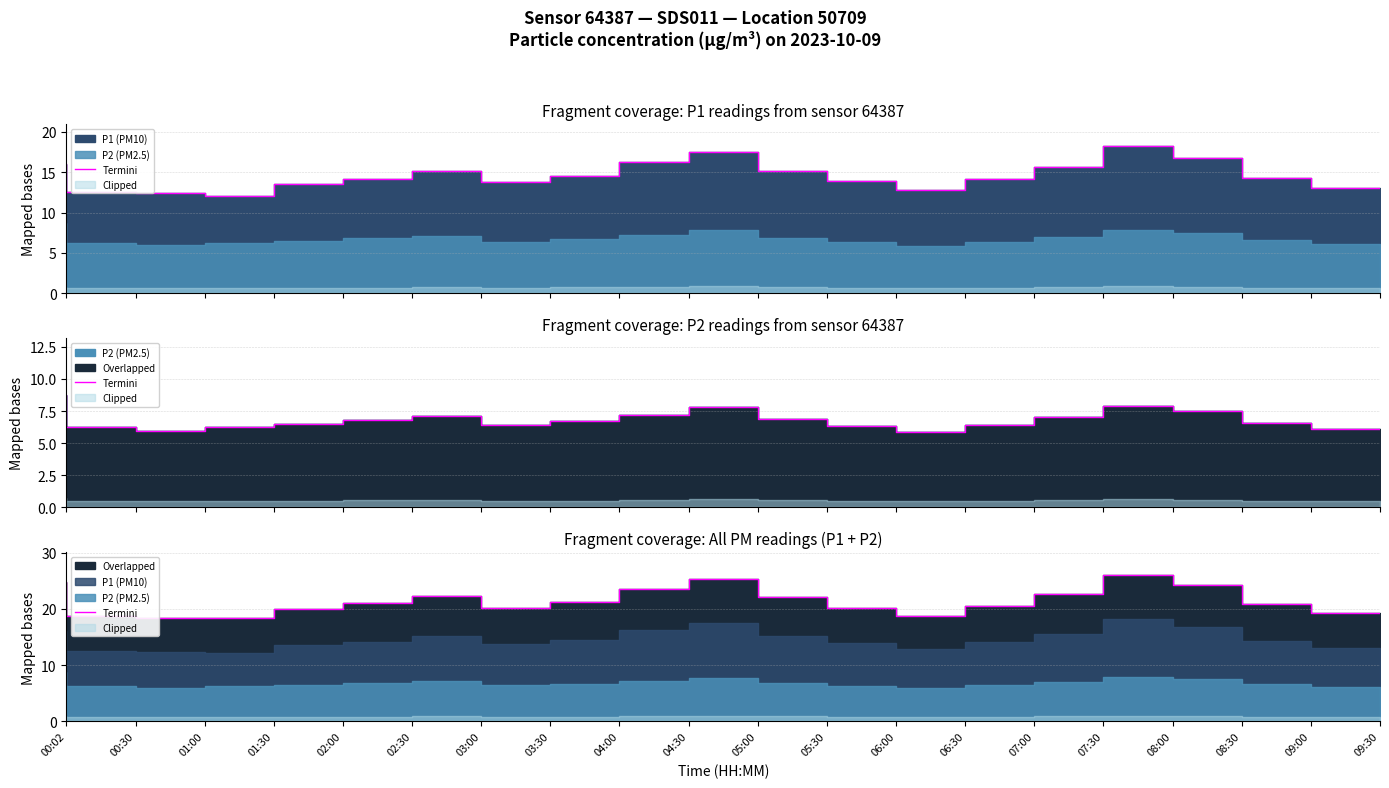

At which label does the data first exceed 21?

00:02